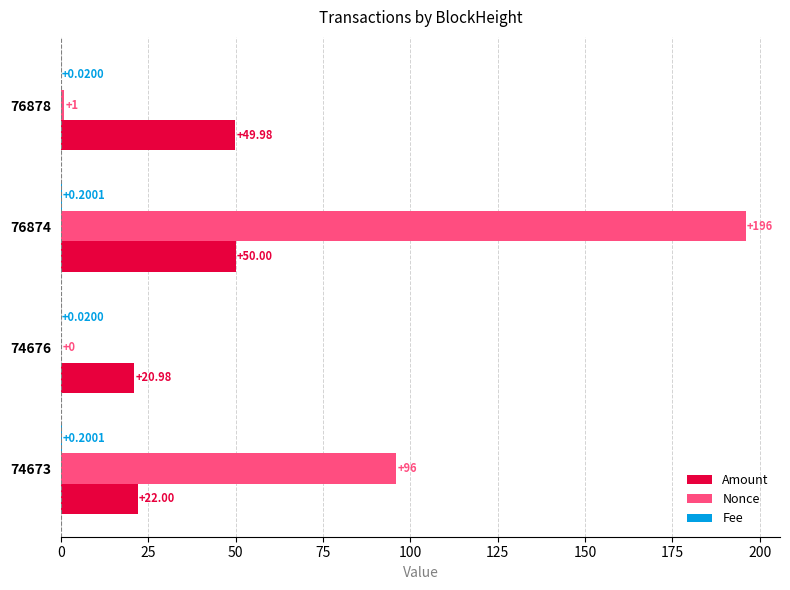

At which category is the sum across all series the highest?

76874